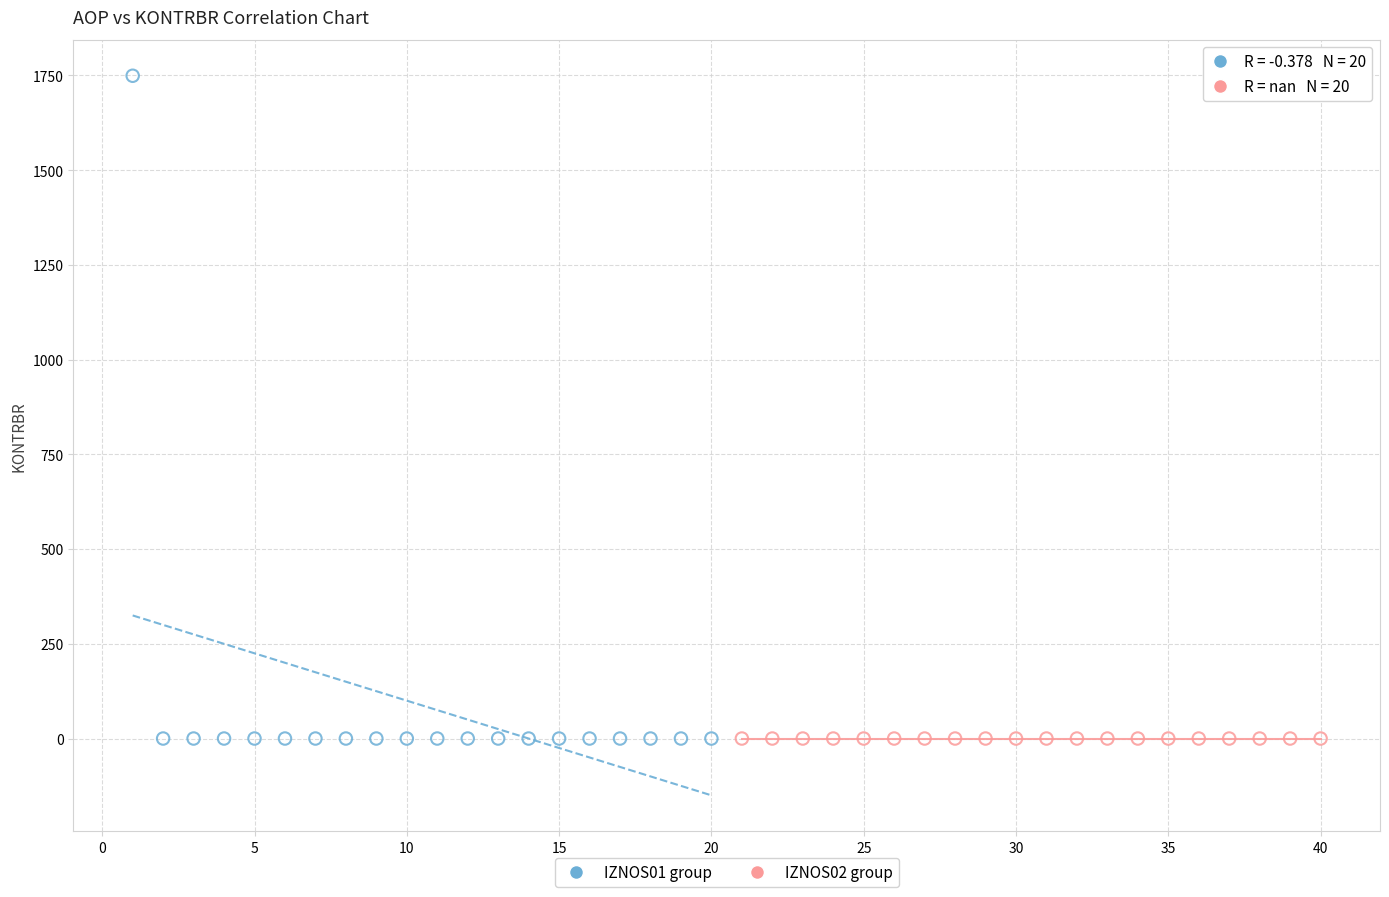

Which series reaches the maximum Y coordinate?

IZNOS01 group